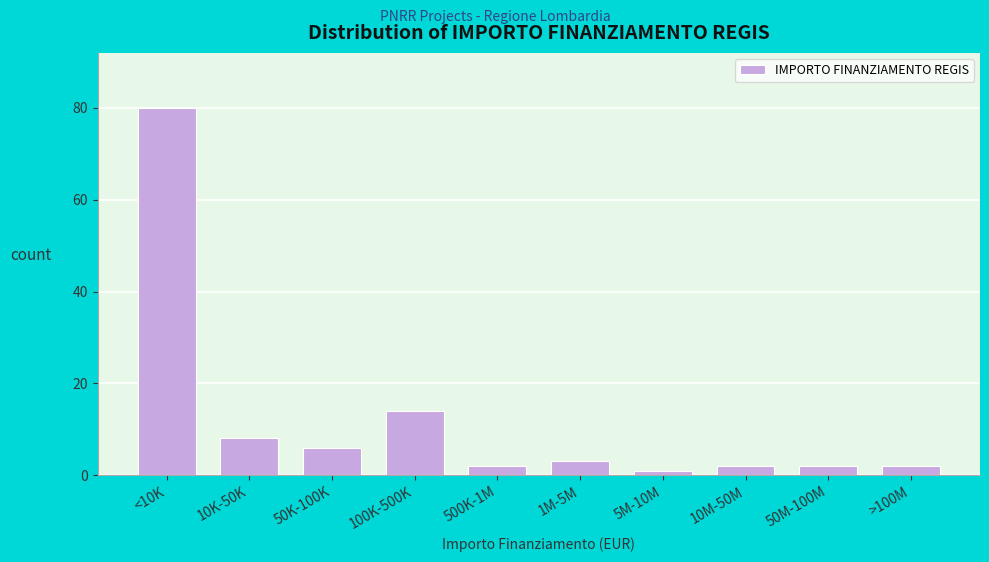

Reading left to right, transcribe all the data shown in this chart.

80	8	6	14	2	3	1	2	2	2